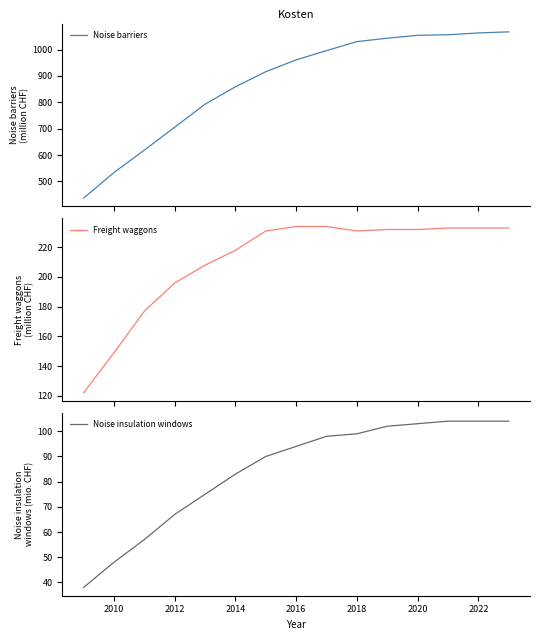

True or false: Noise barriers and Freight waggons cross at least once.

False